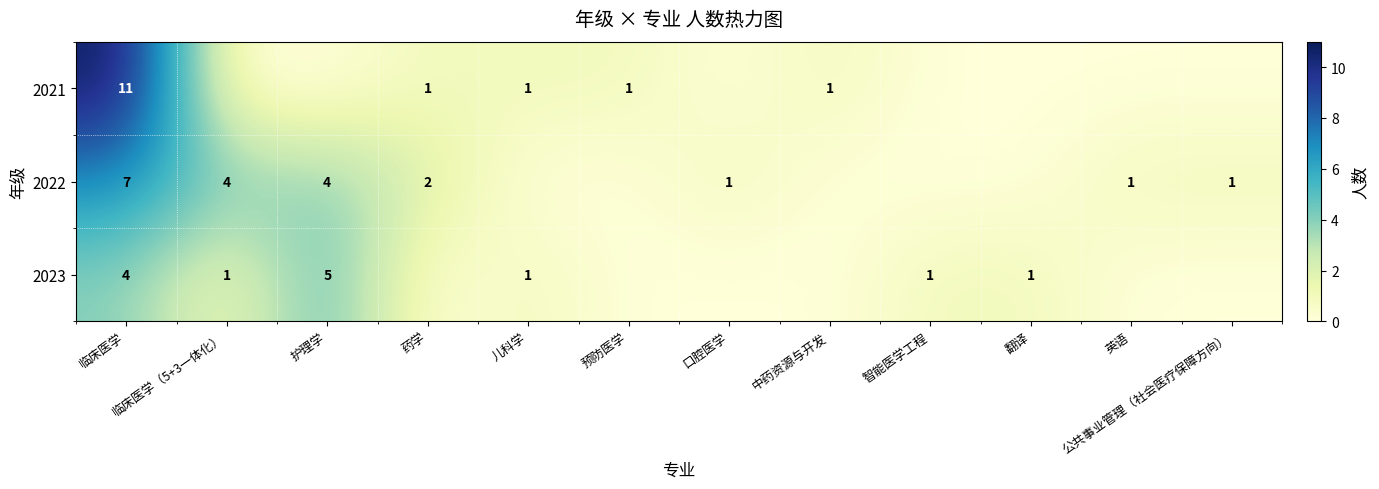

What is the difference between the highest and lowest values at 临床医学?

7